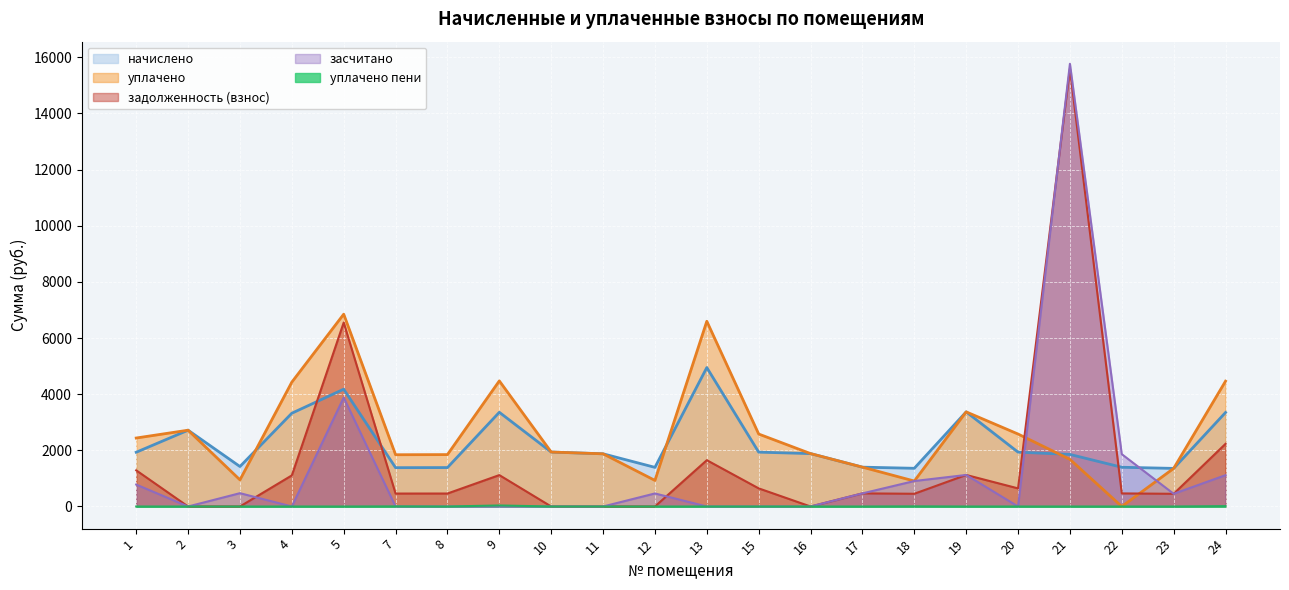

Does the chart display data point markers on the line(s)?

No